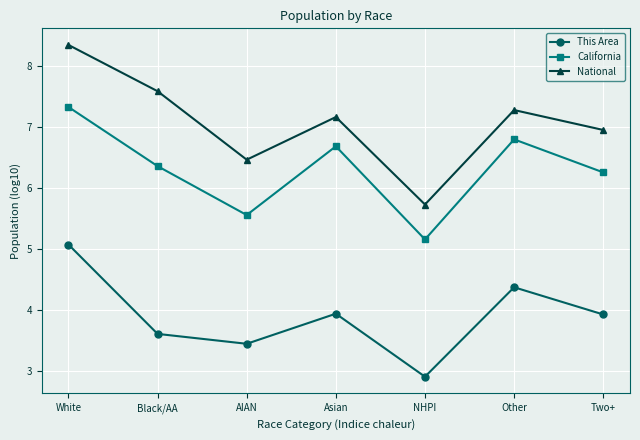

At NHPI, list the series in order from largest to smallest.

National, California, This Area